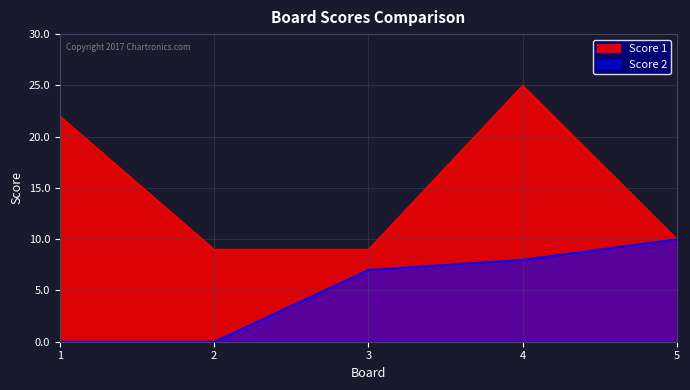

Is it true that Score 2 equals 5 at 2?

False